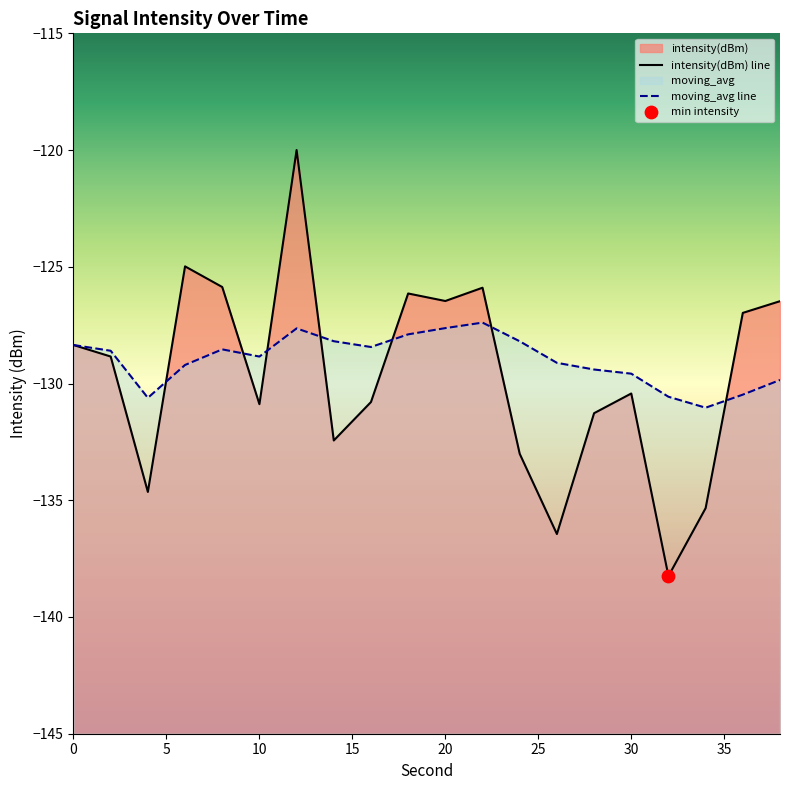

At how many categories does at least one series exceed -133?

20